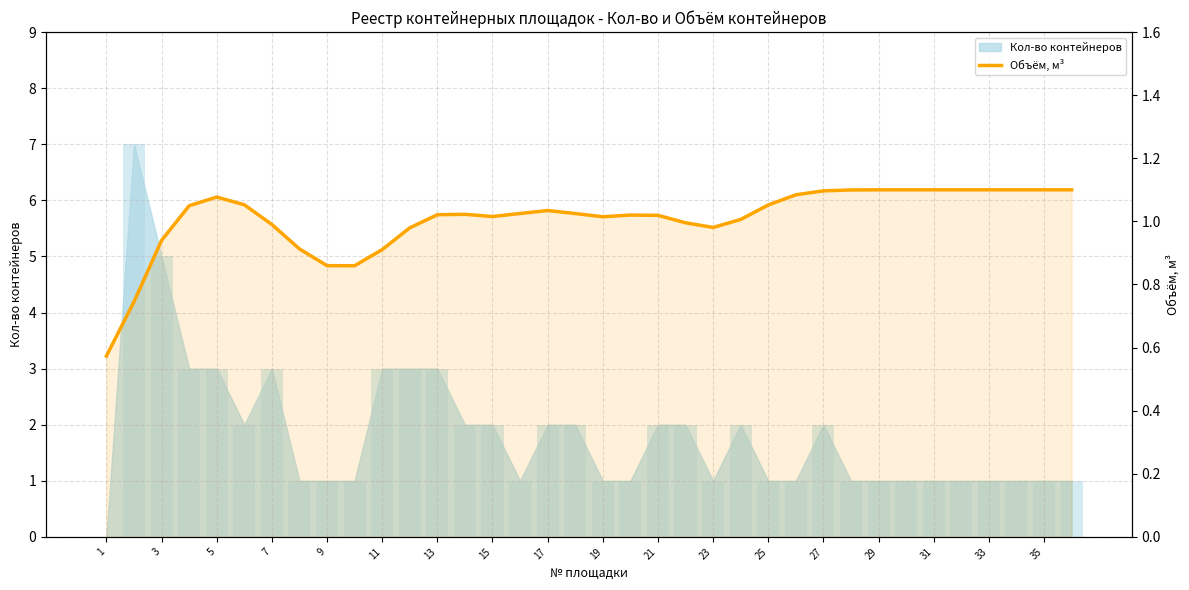

At which label is the value closest to 0?

1